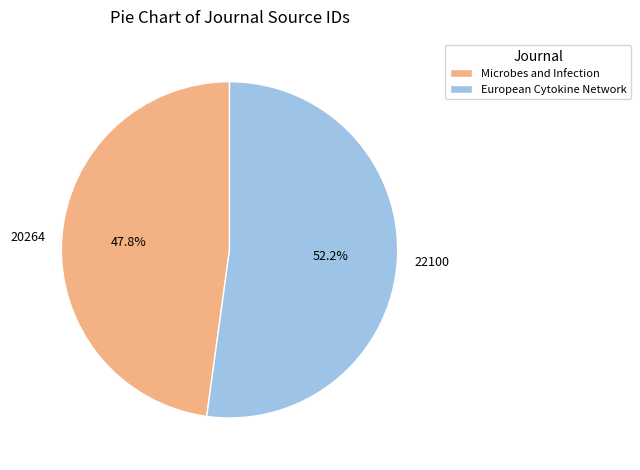

To the nearest percent, what portion does European Cytokine Network represent?

52%